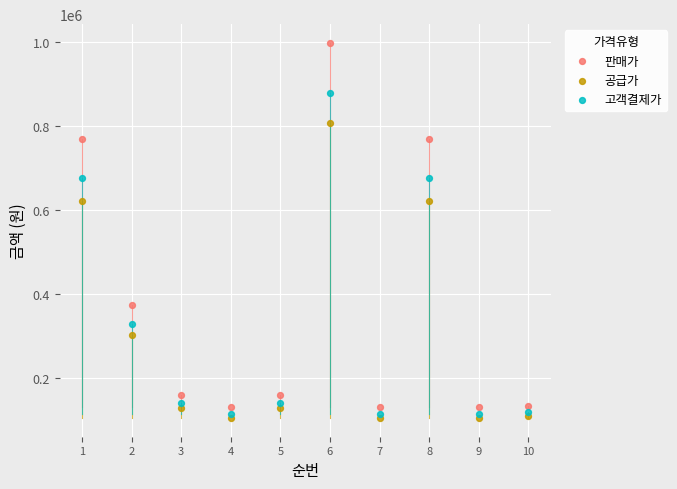

In the 공급가 series, what Y value is closest to 456529?

302924